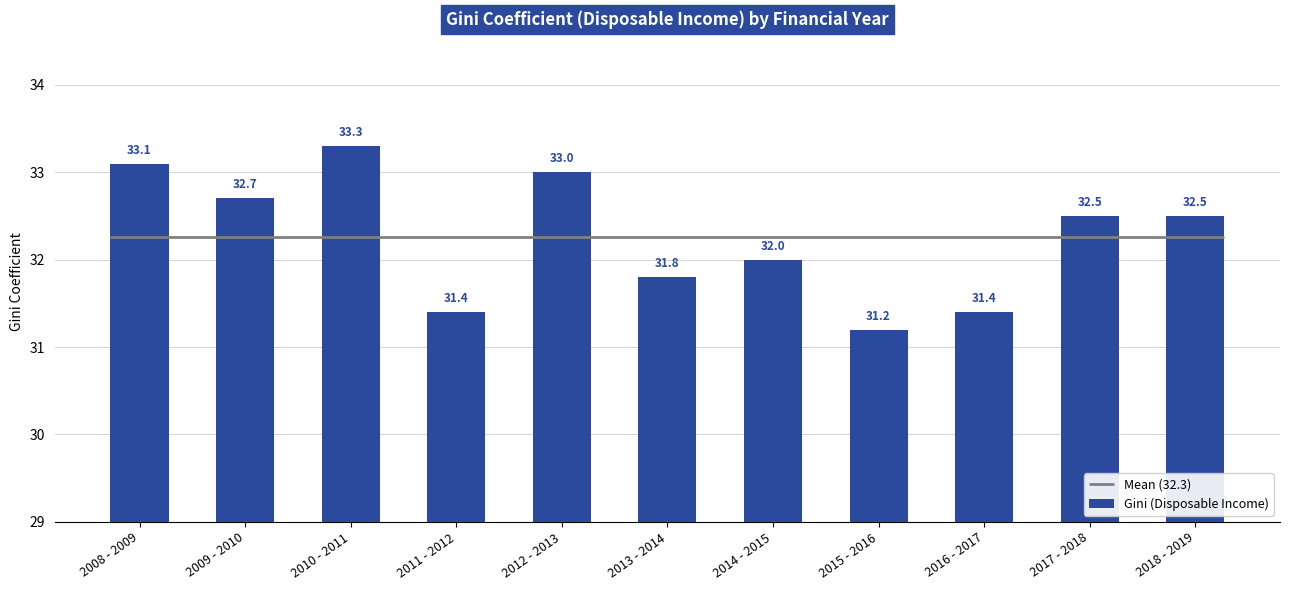

Reading right to left, transcribe all the data shown in this chart.

32.5	32.5	31.4	31.2	32.0	31.8	33.0	31.4	33.3	32.7	33.1